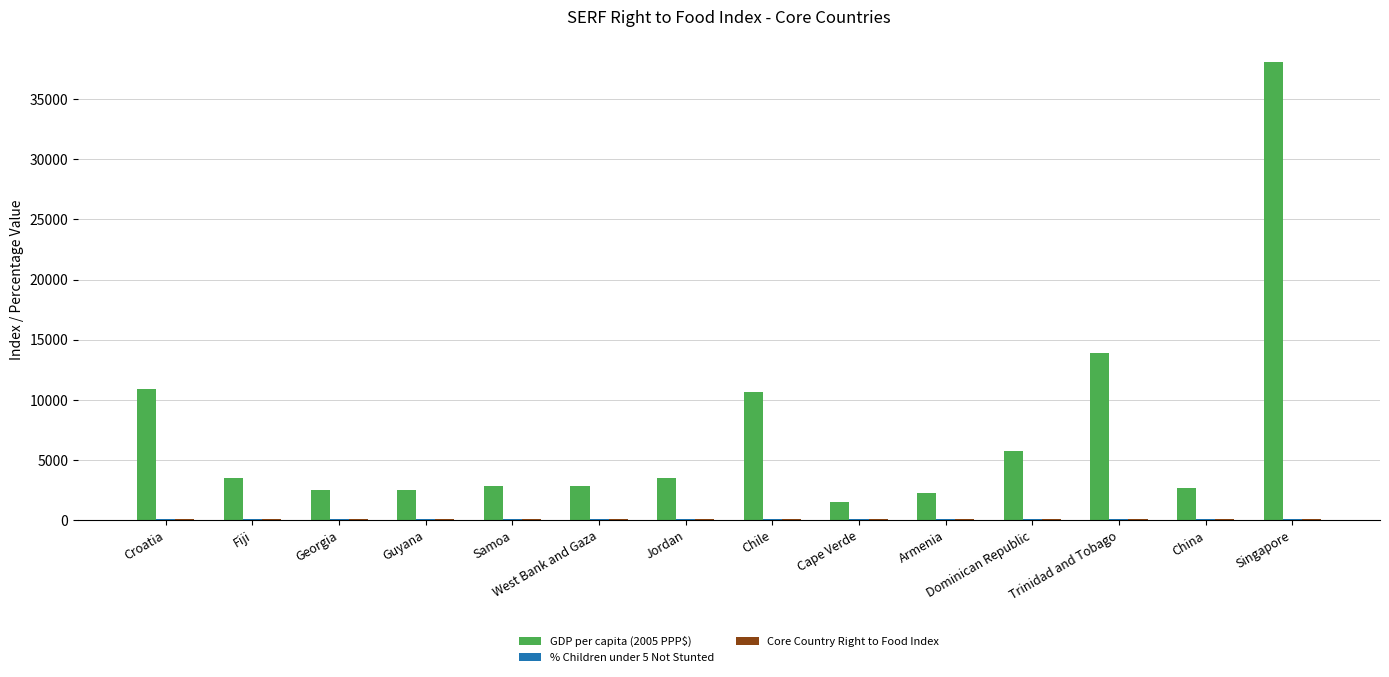

Is it true that GDP per capita (2005 PPP$) equals 1031.8 at China?

False